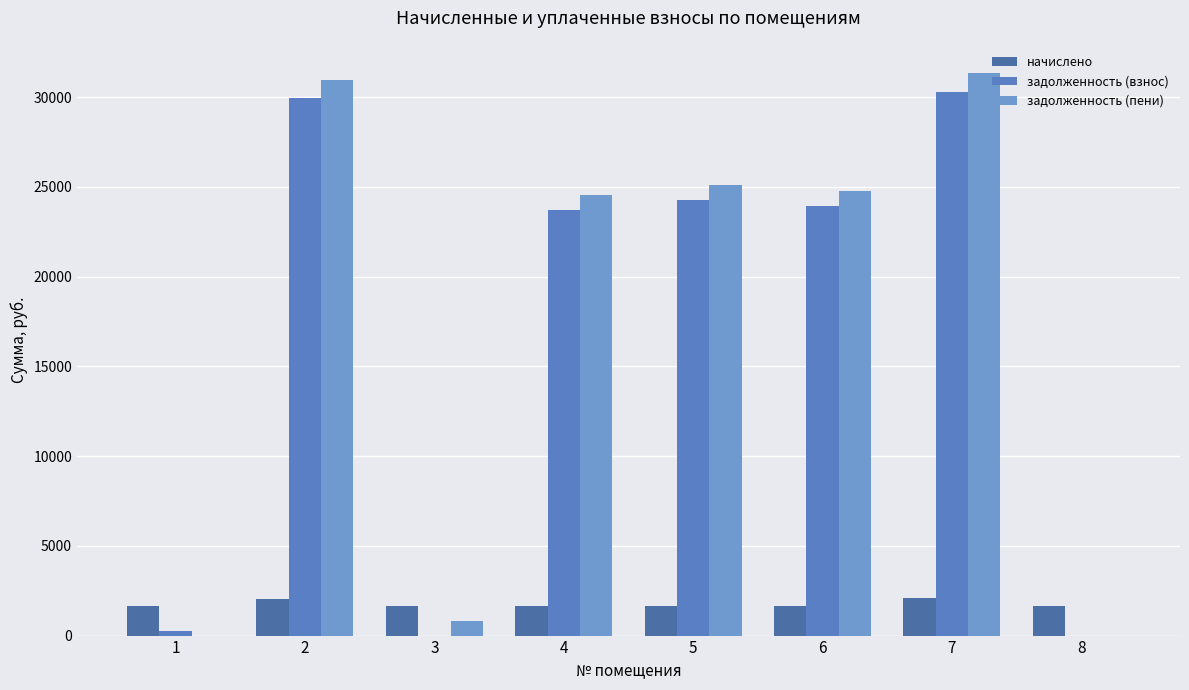

Between 2 and 4, which series saw the biggest shift?

задолженность (пени)